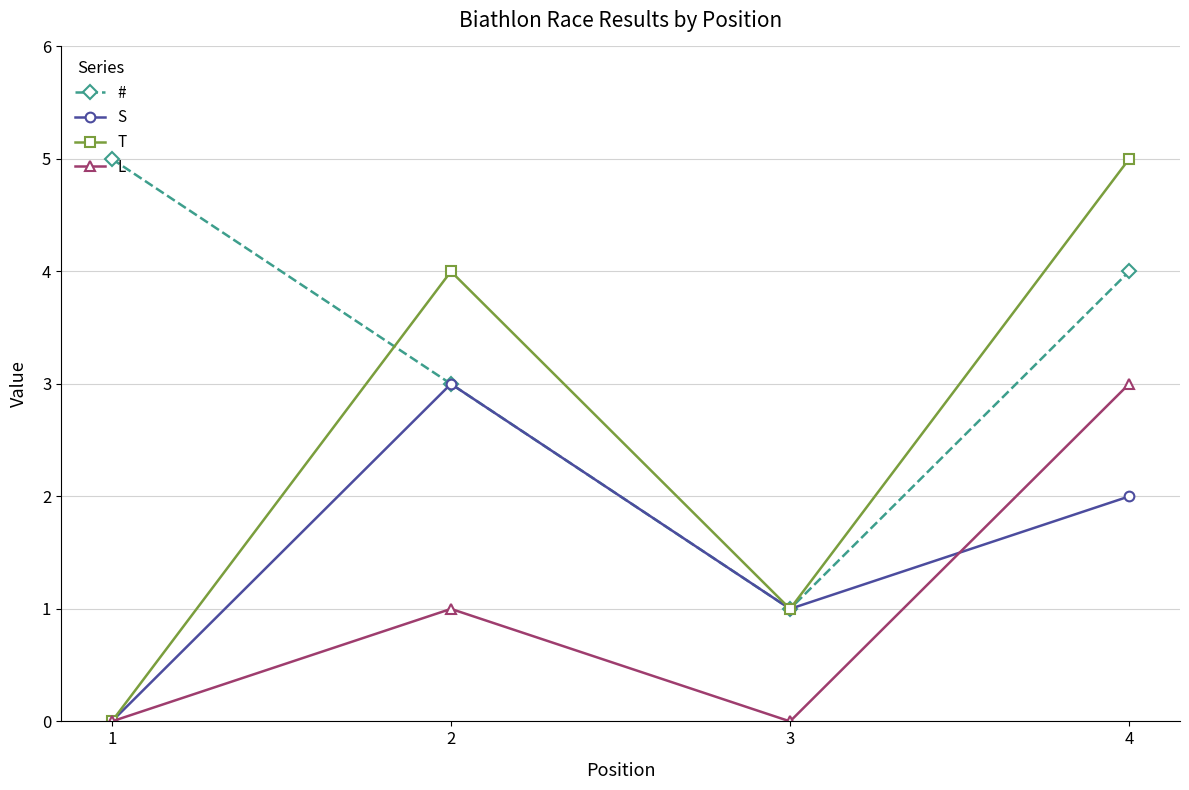

How many lines are shown in the chart?

4